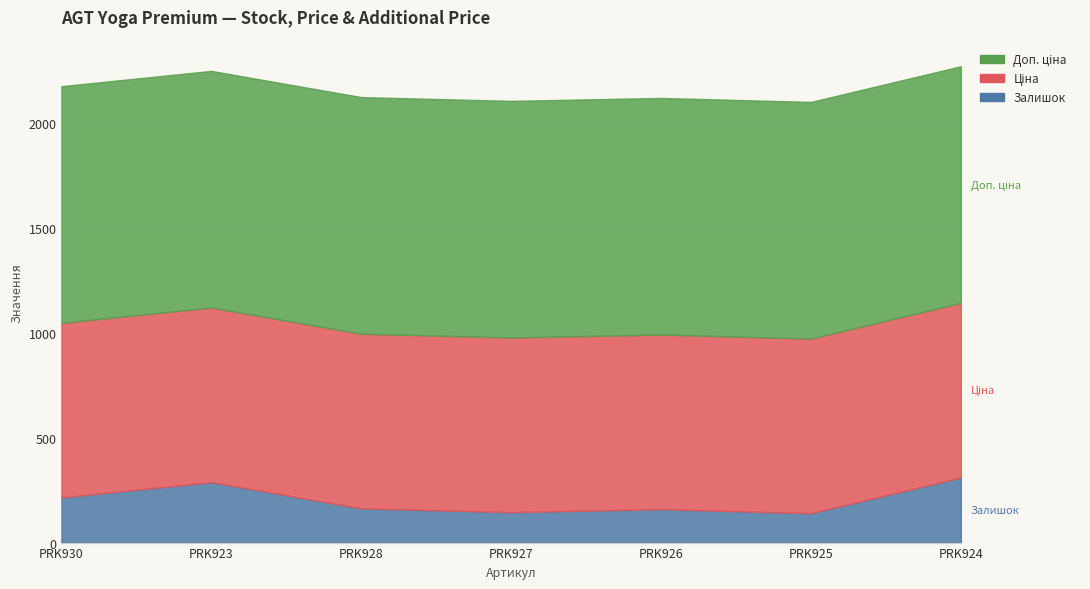

Does the chart display data point markers on the line(s)?

No